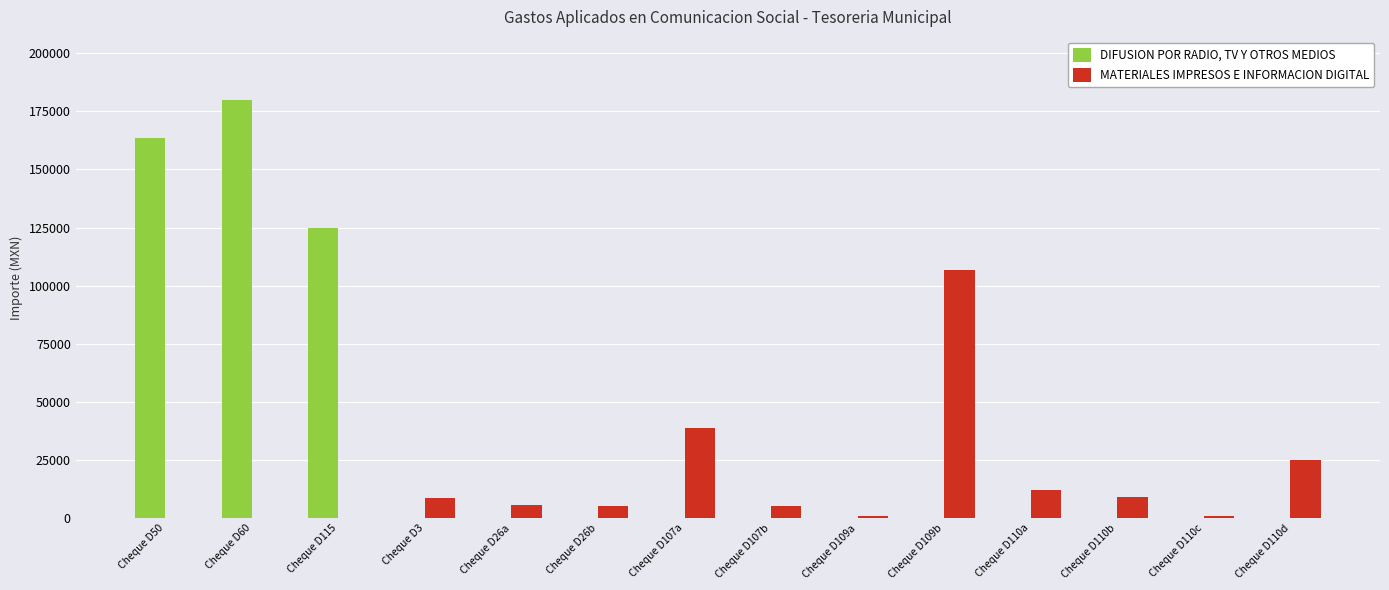

Which label corresponds to the largest value in the chart?

Cheque D60